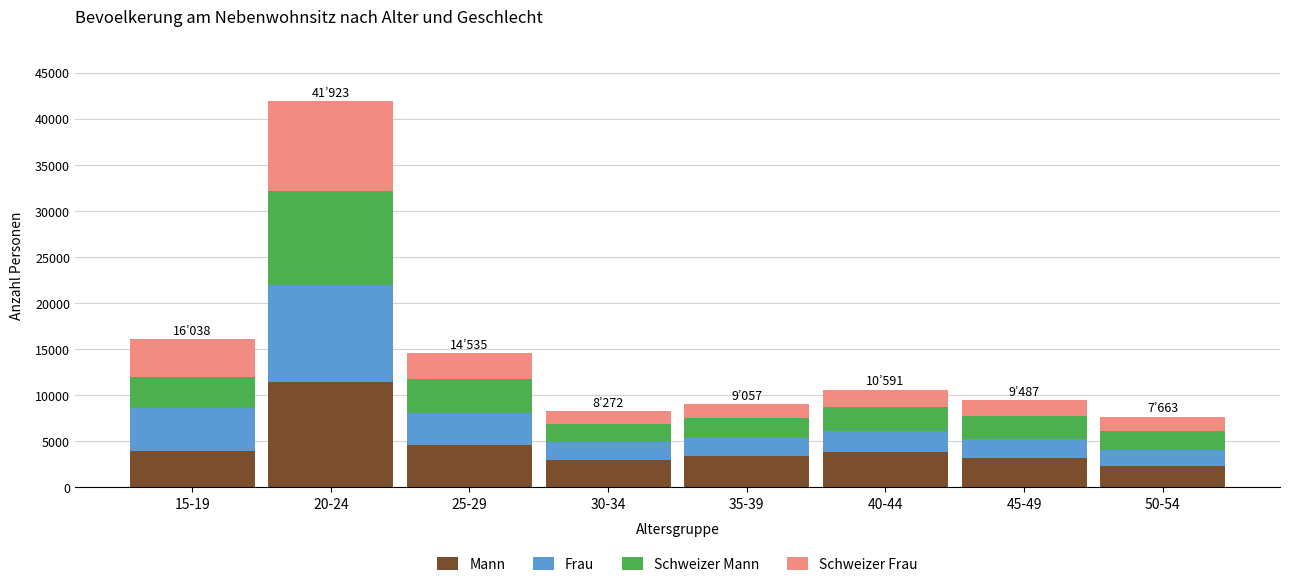

Does the chart contain any negative values?

No